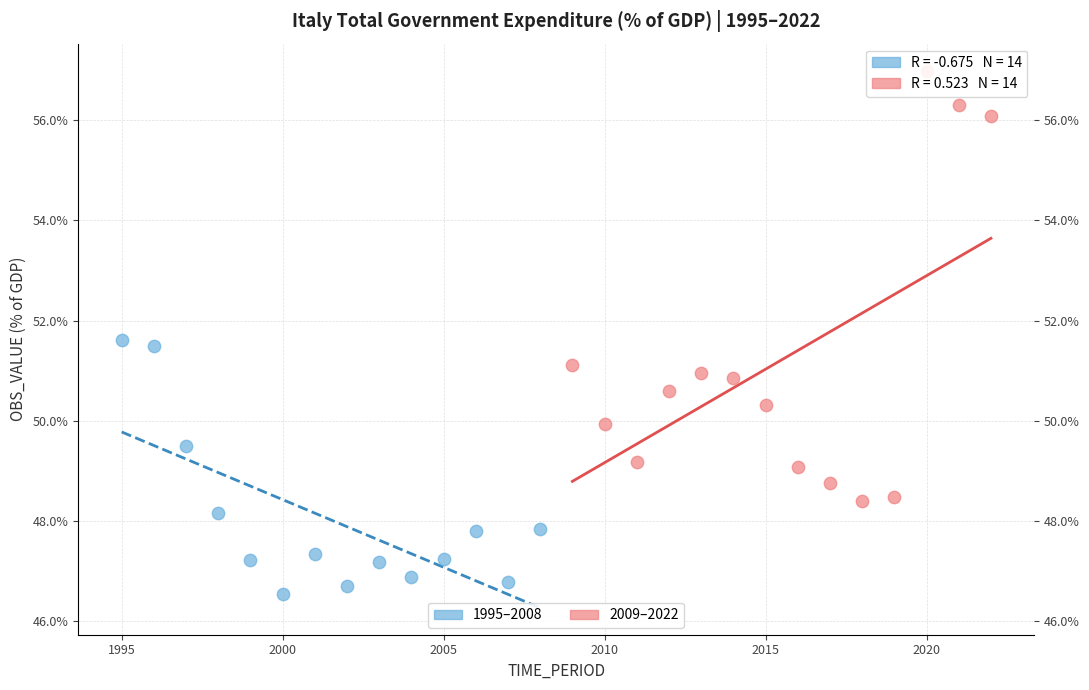

Which series reaches the maximum Y coordinate?

2009–2022